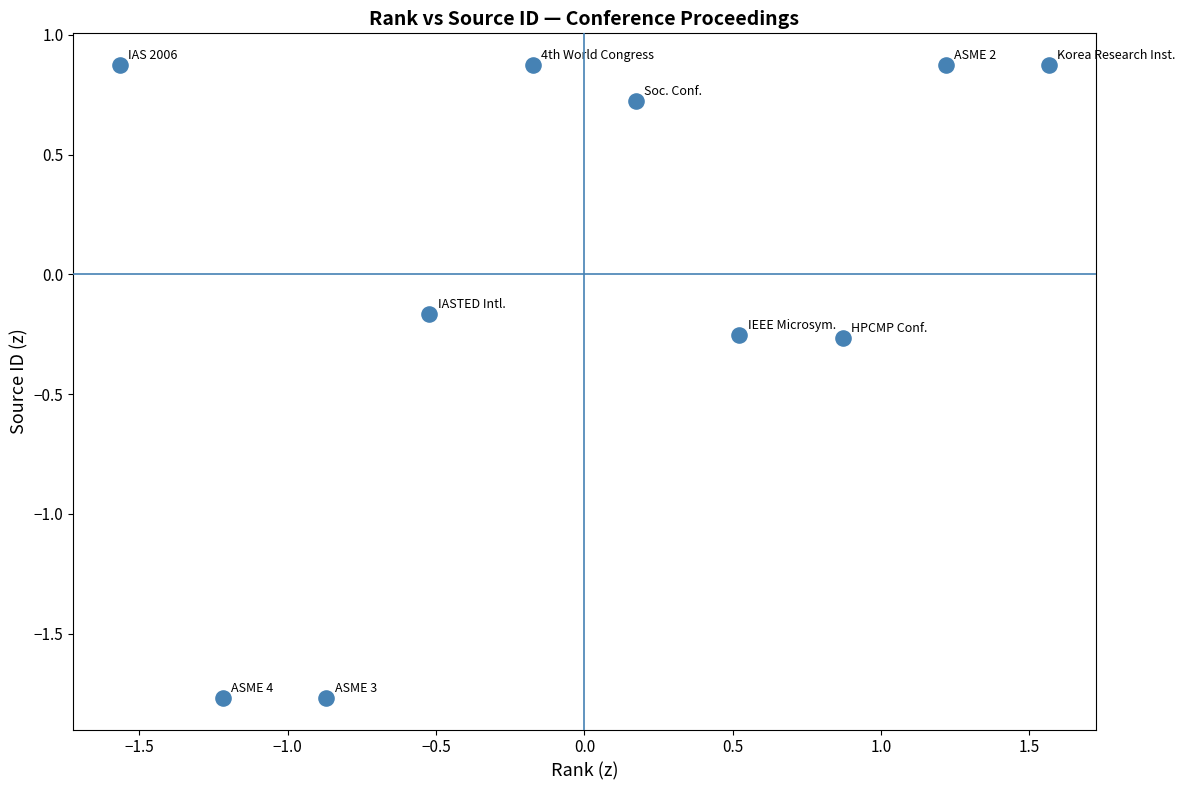

What is the range of X values (max minus min)?

3.1